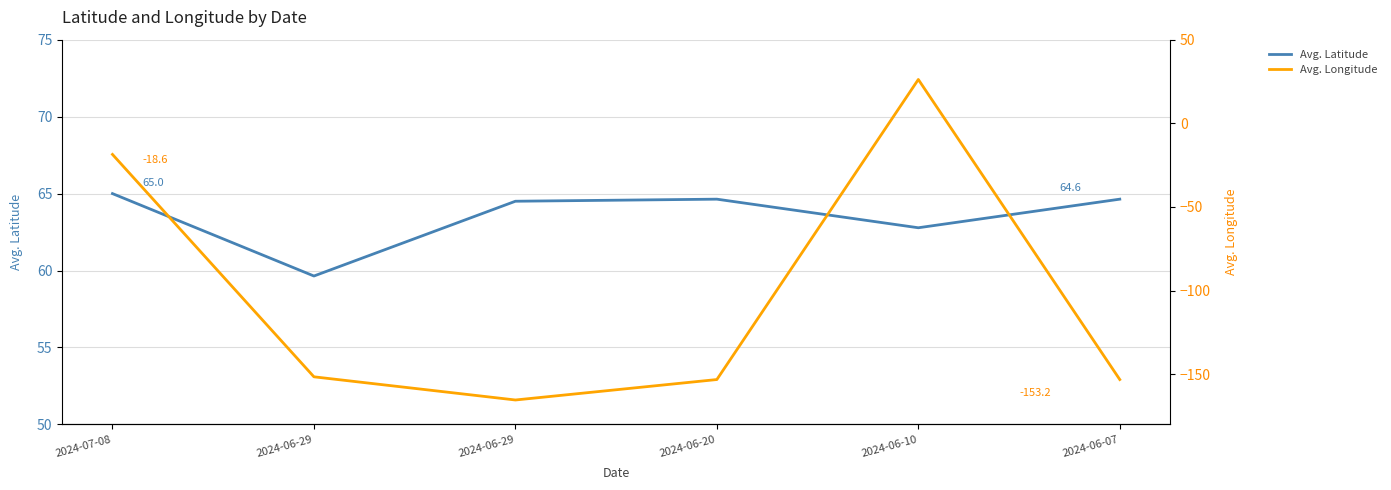

What is the difference between the highest and lowest values at 2024-06-10?

36.6